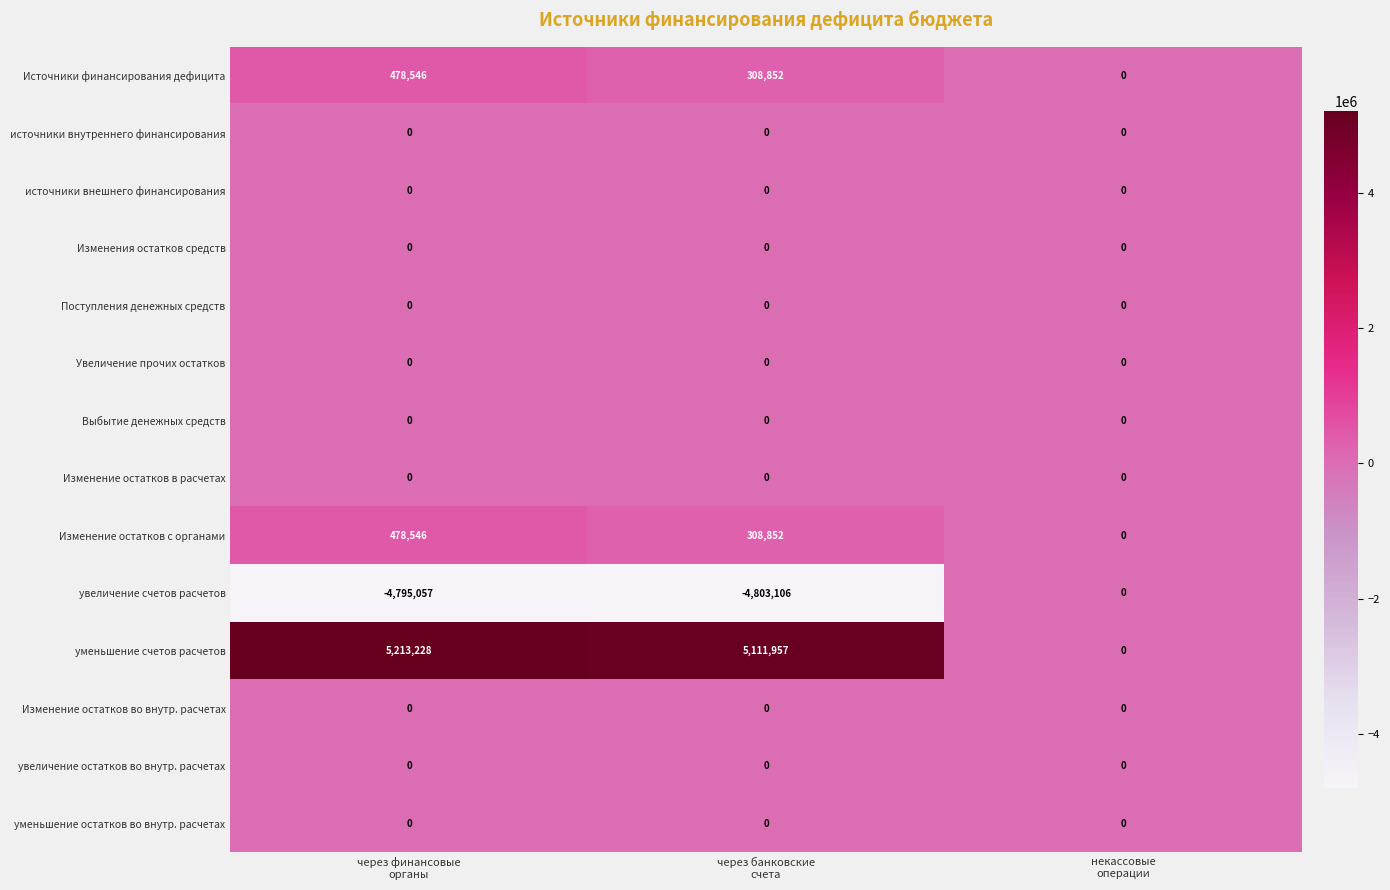

Which series has the widest spread of values?

уменьшение счетов расчетов